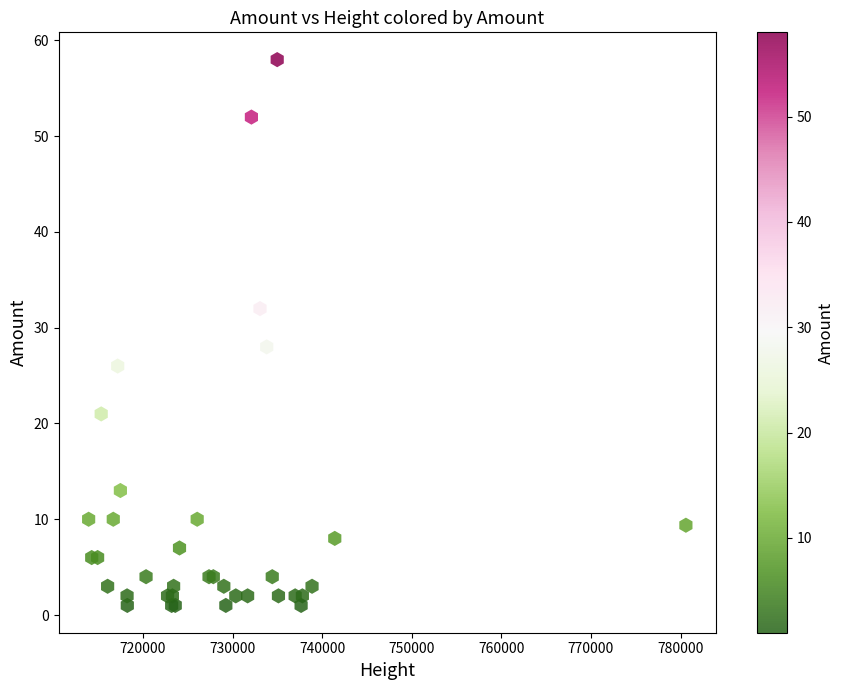

What Y value in the scatter plot is closest to 29?

28.0